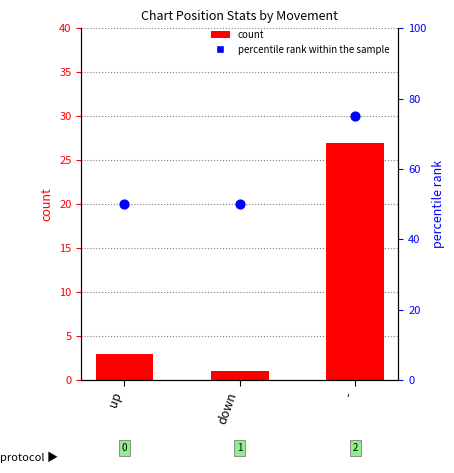

At which category is the sum across all series the highest?

-